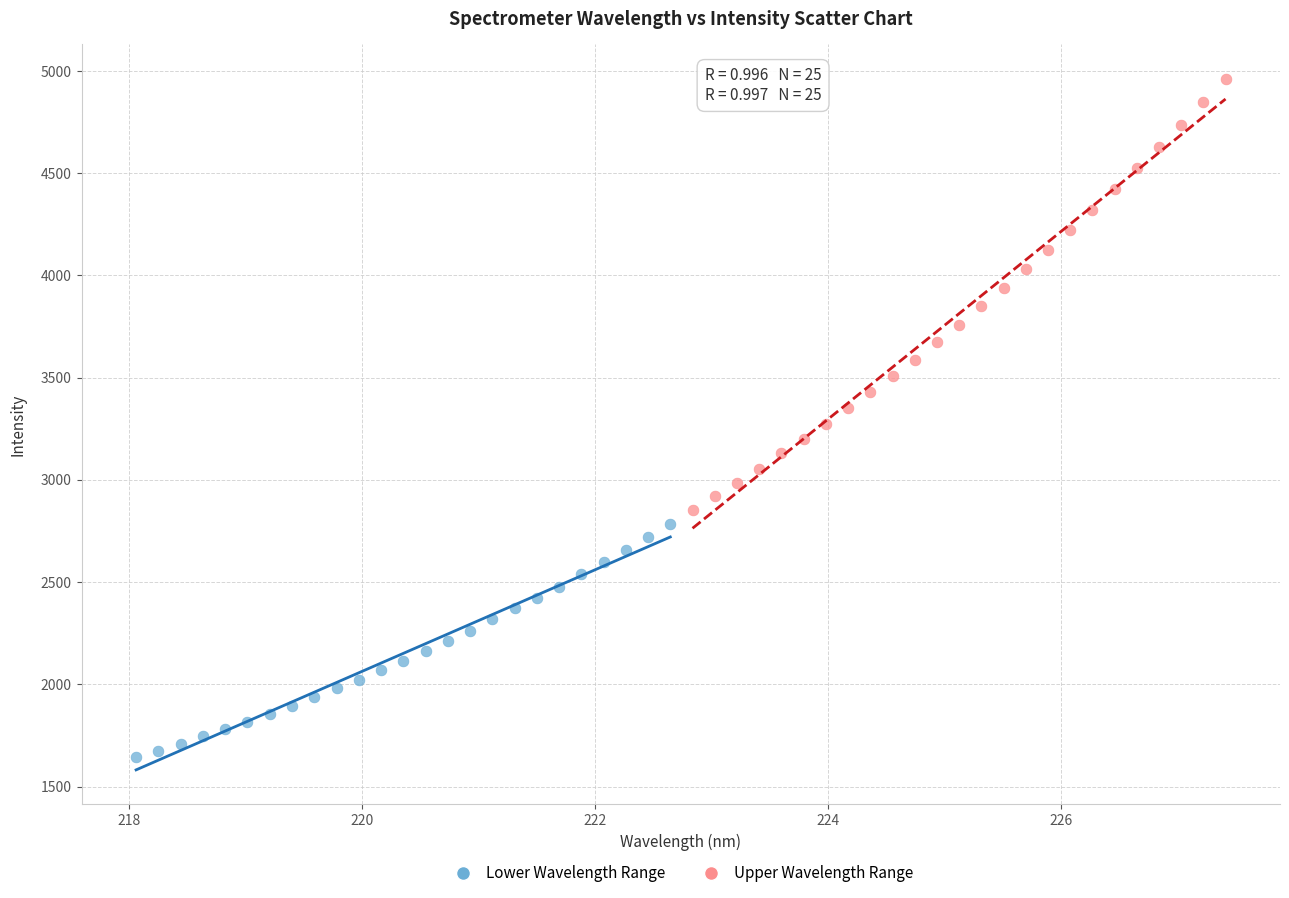

What are all the series names shown in the legend?

Lower Wavelength Range, Upper Wavelength Range